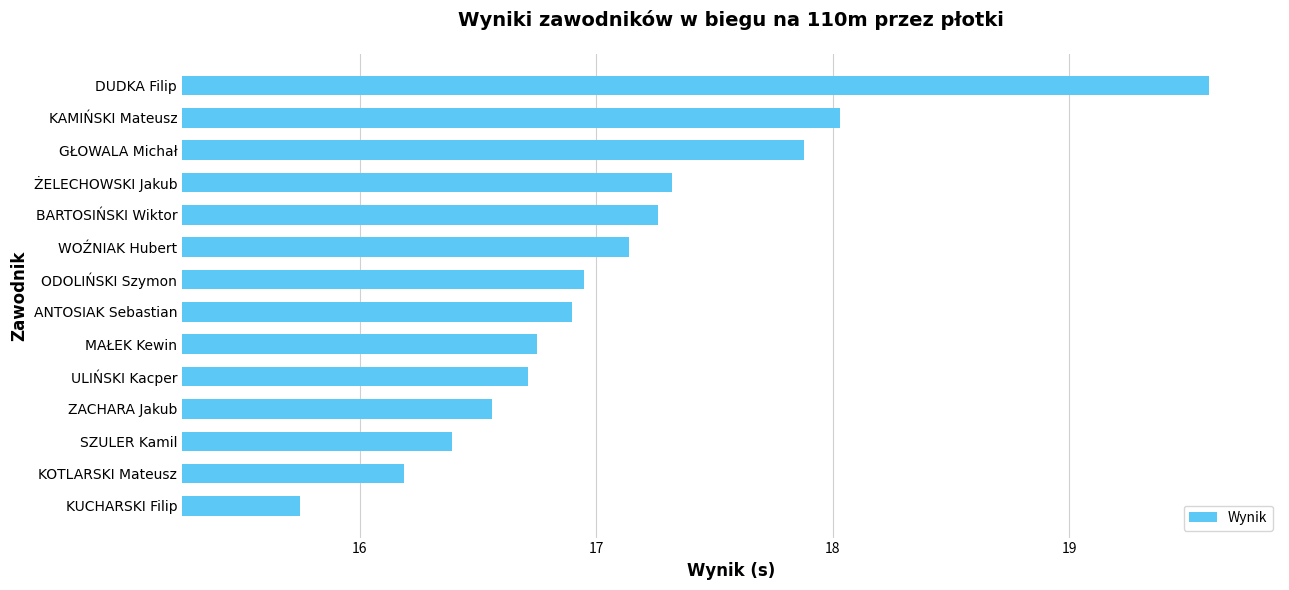

What value does the data have at KAMIŃSKI Mateusz?

18.0